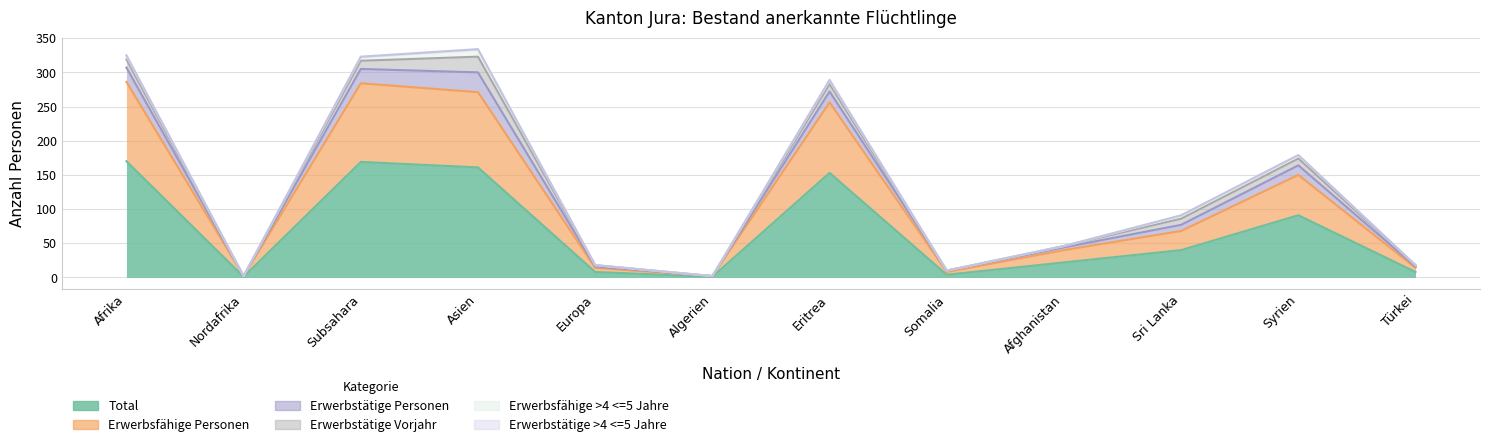

Which series has the widest spread of values?

Total